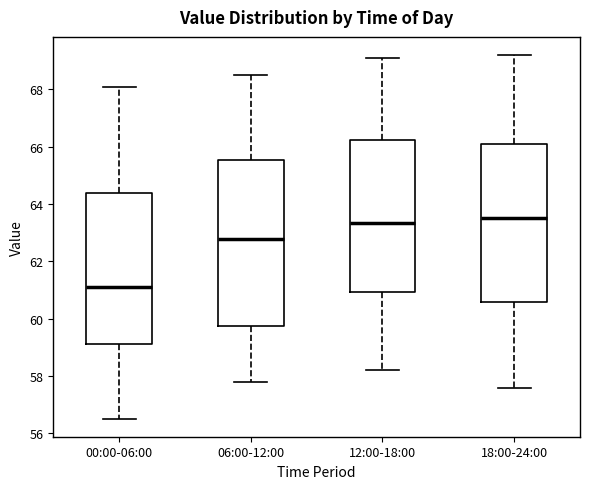

Reading left to right, read every box against the y-axis: the position of its median line, the range the box covers, and the ends of its whiskers. The values are not printed on the chart, so give them approximately, as read against the axis.

00:00-06:00: median 61.2, box 59.2 to 64.4, whiskers 56.6 to 68.0
06:00-12:00: median 62.8, box 59.8 to 65.6, whiskers 57.8 to 68.6
12:00-18:00: median 63.4, box 61.0 to 66.2, whiskers 58.2 to 69.2
18:00-24:00: median 63.6, box 60.6 to 66.2, whiskers 57.6 to 69.2